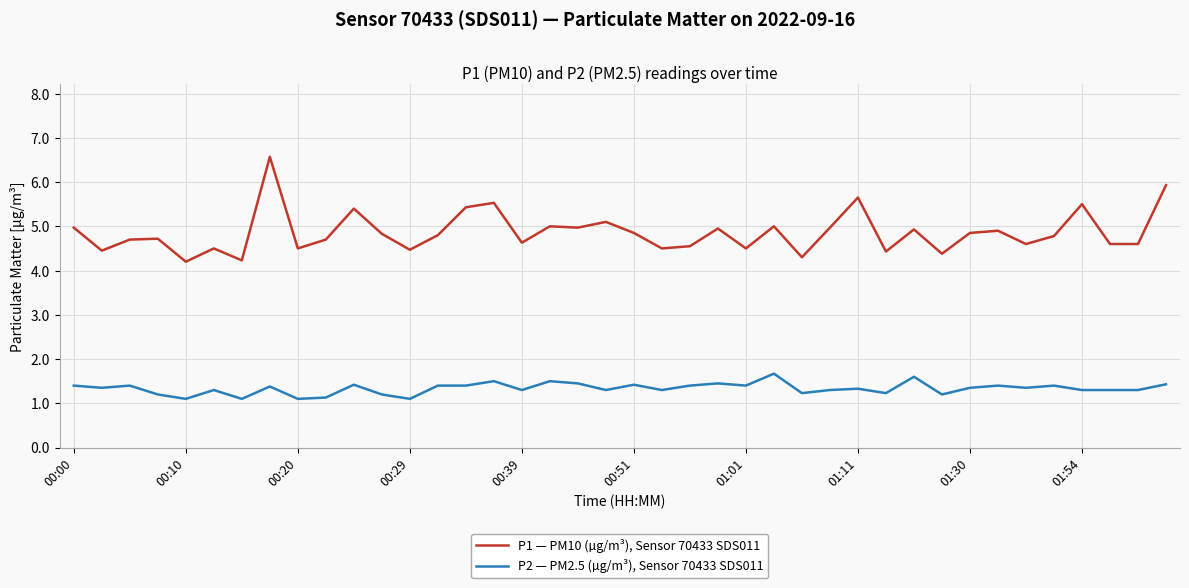

What is the difference between the maximum and minimum values in the P2 — PM2.5 (µg/m³), Sensor 70433 SDS011 series?

0.6